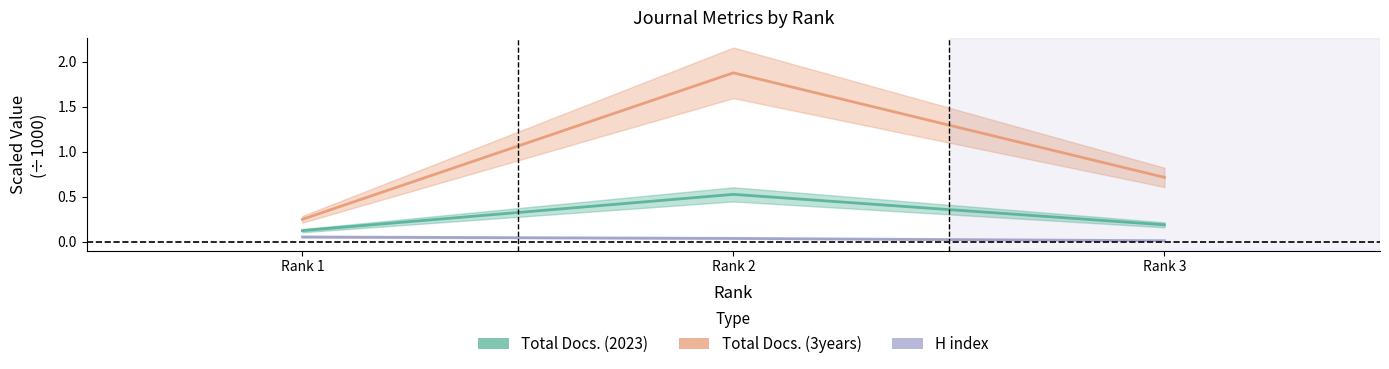

What is the value of the Total Docs. (3years) point at the 2nd from the left?

1.9